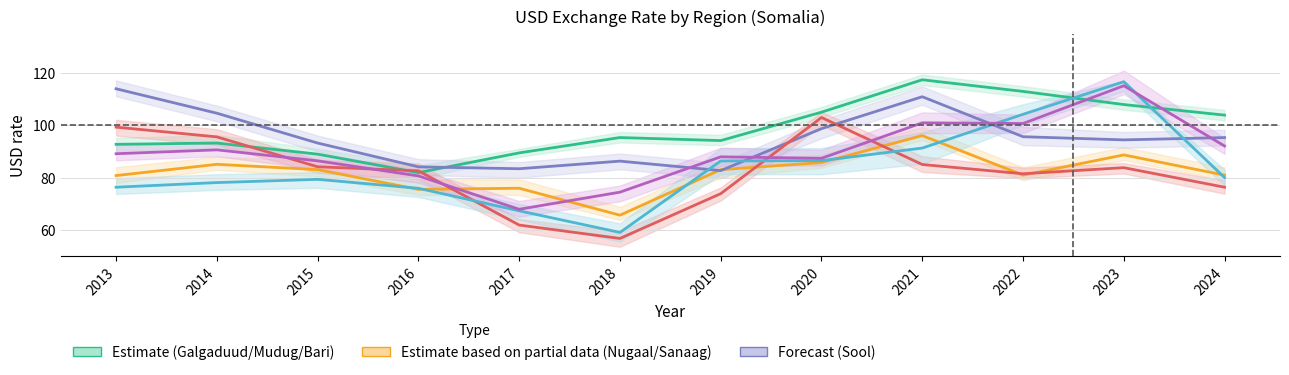

What is the difference between the maximum and minimum values in the Galgaduud series?

35.5